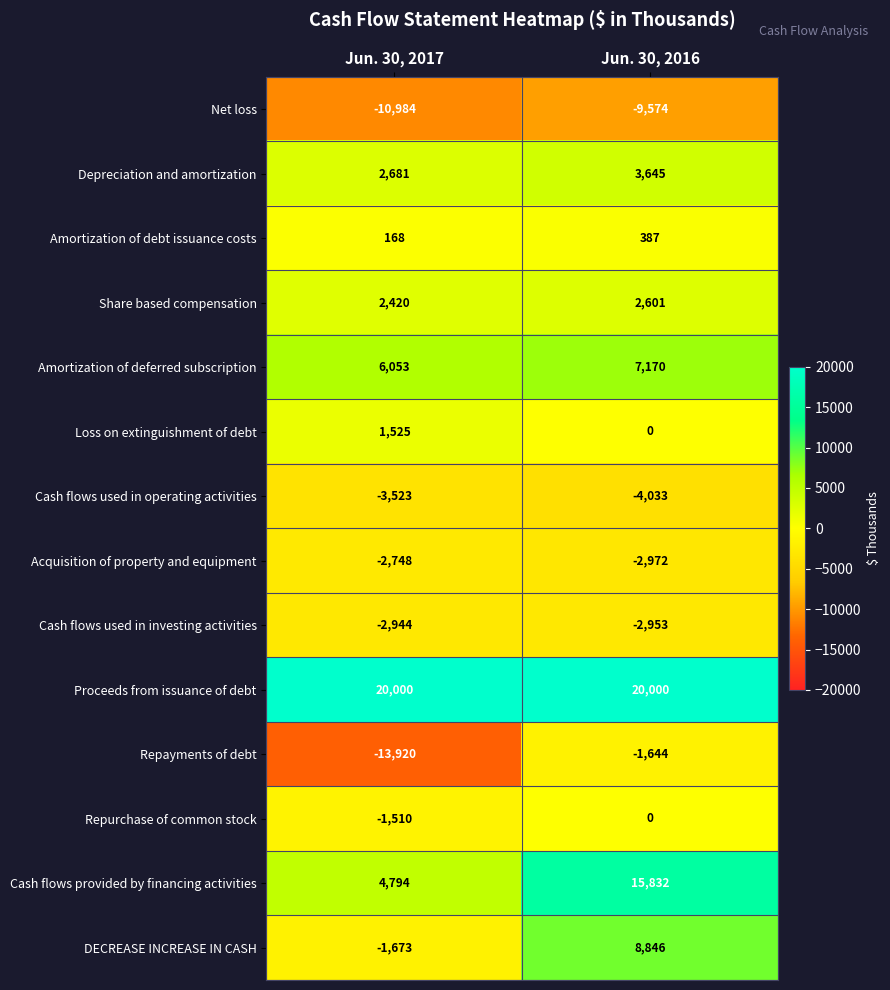

Which series changed the most between Jun. 30, 2017 and Jun. 30, 2016?

Repayments of debt